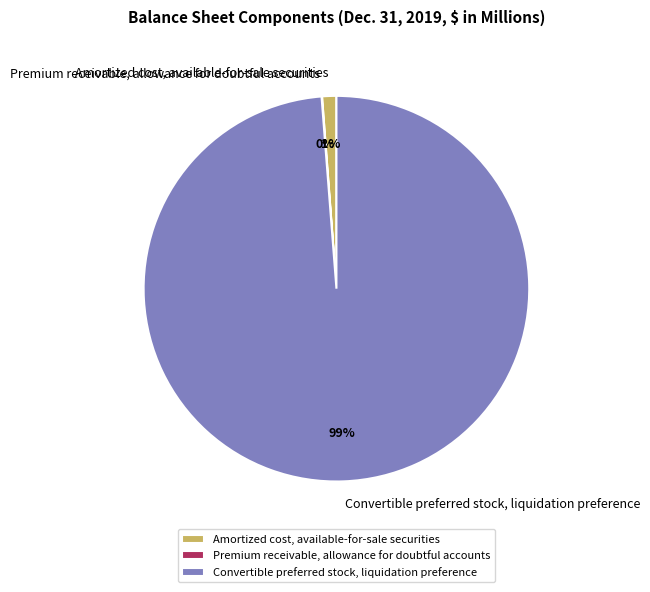

To the nearest percent, what is the difference between the largest and smallest slice percentages?

99%